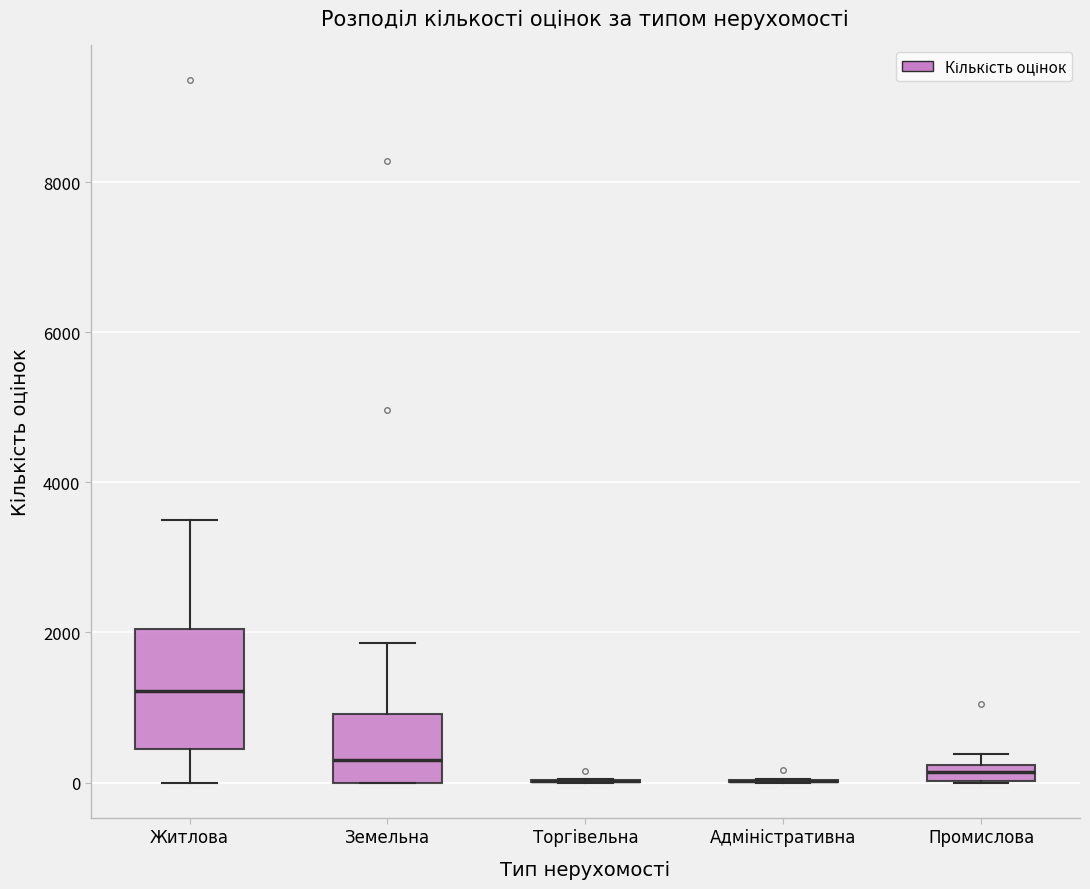

Where is the upper edge of the box for Житлова on the y-axis? The values are not printed on the chart, so give them approximately, as read against the axis.

2000